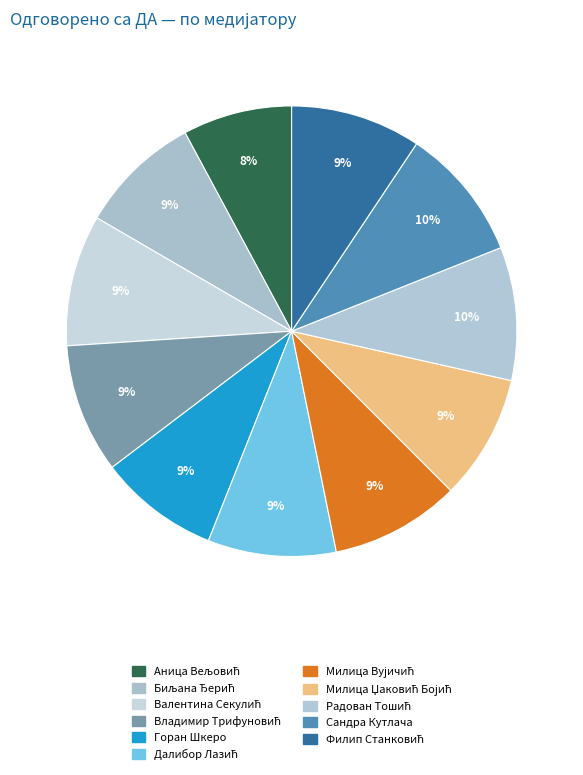

To the nearest percent, what portion does Далибор Лазић represent?

9%